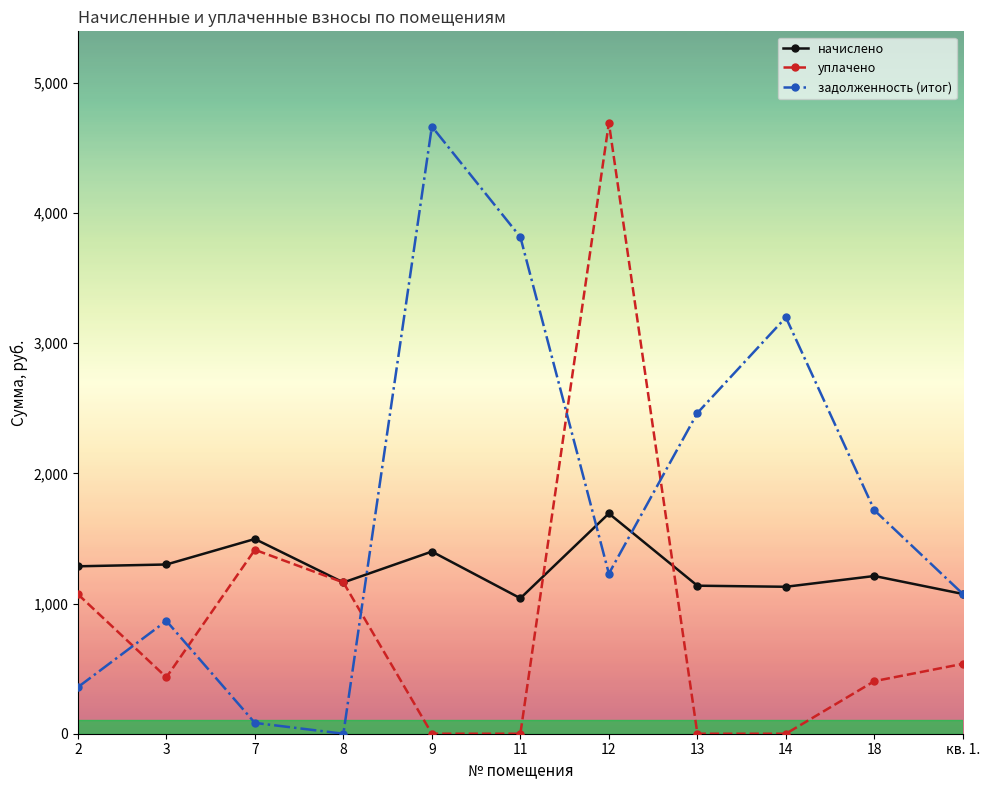

At which label is начислено closest to 1366?

9